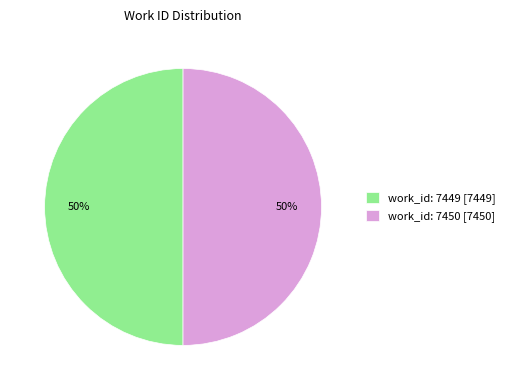

To the nearest percent, what percentage of the pie is work_id: 7449?

50%